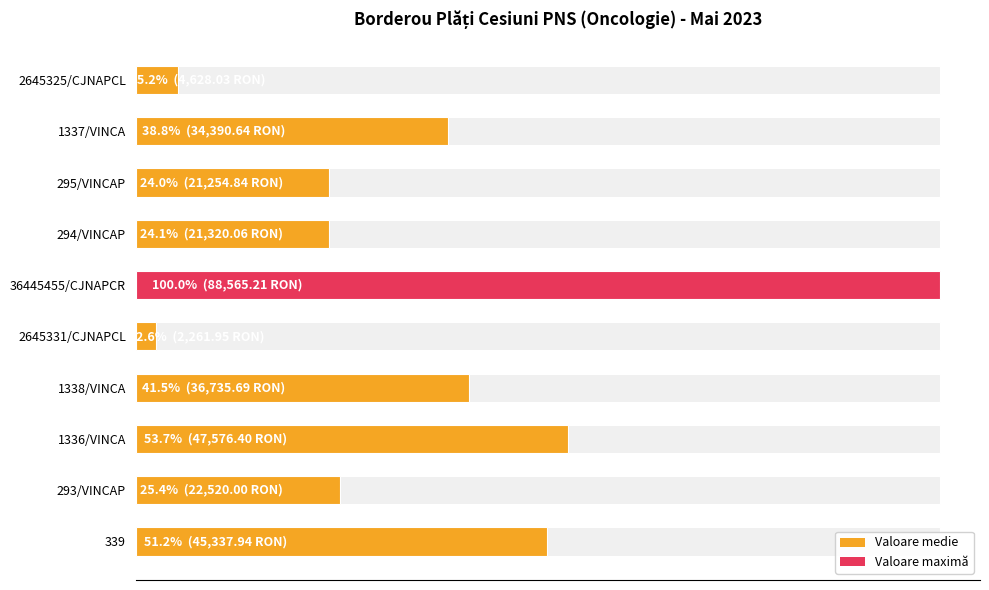

Are the bars horizontal?

Yes